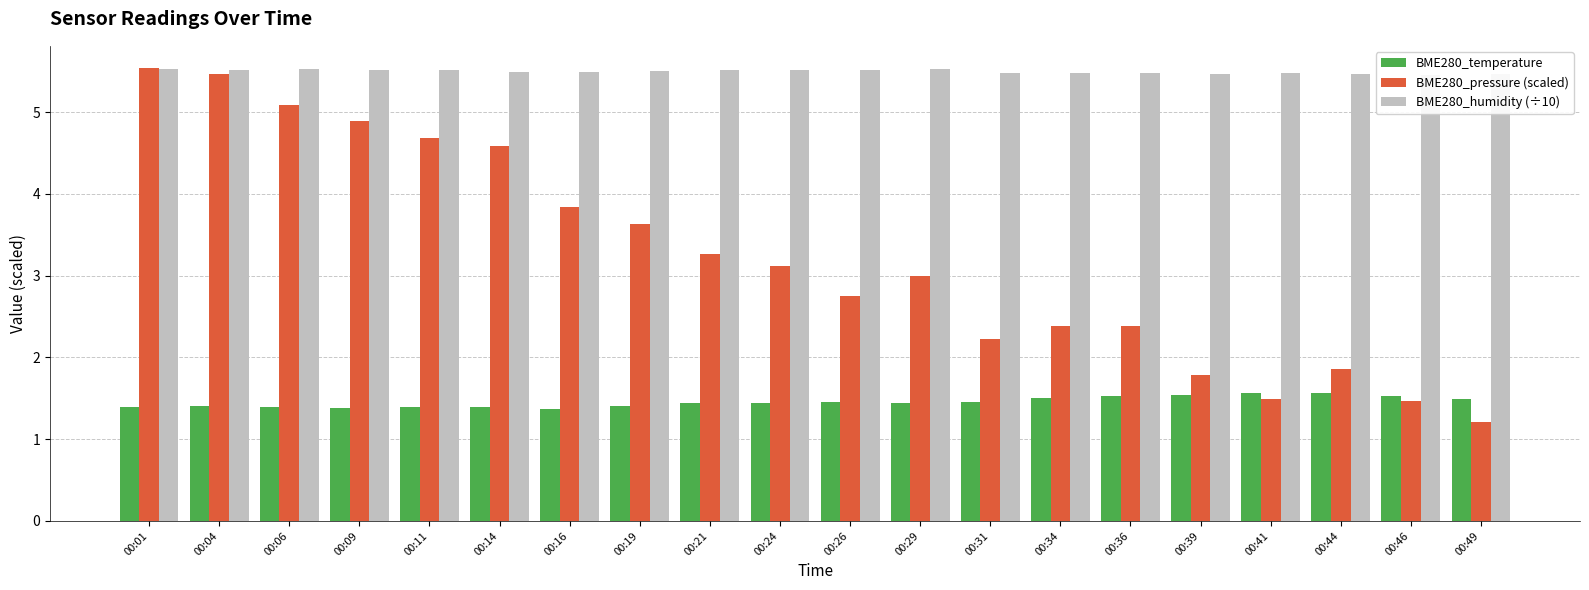

The BME280_temperature series shows 1.5 at 00:31. True or false?

True